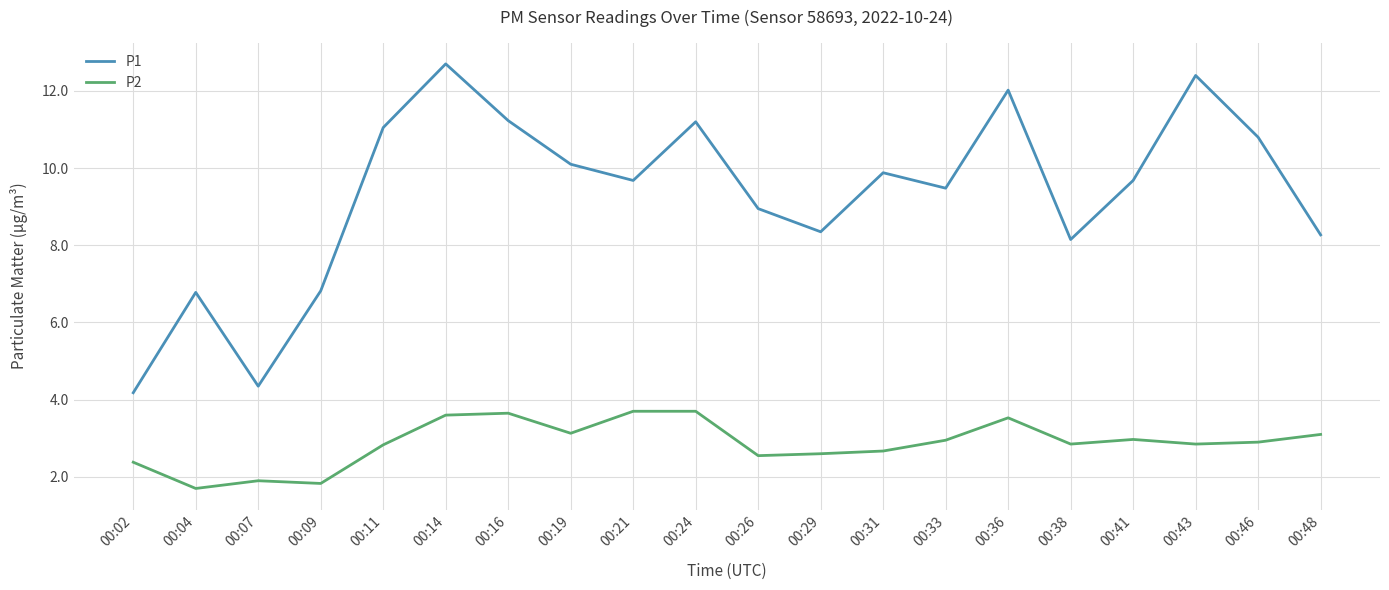

Rank the series at 00:48 from highest to lowest value.

P1, P2